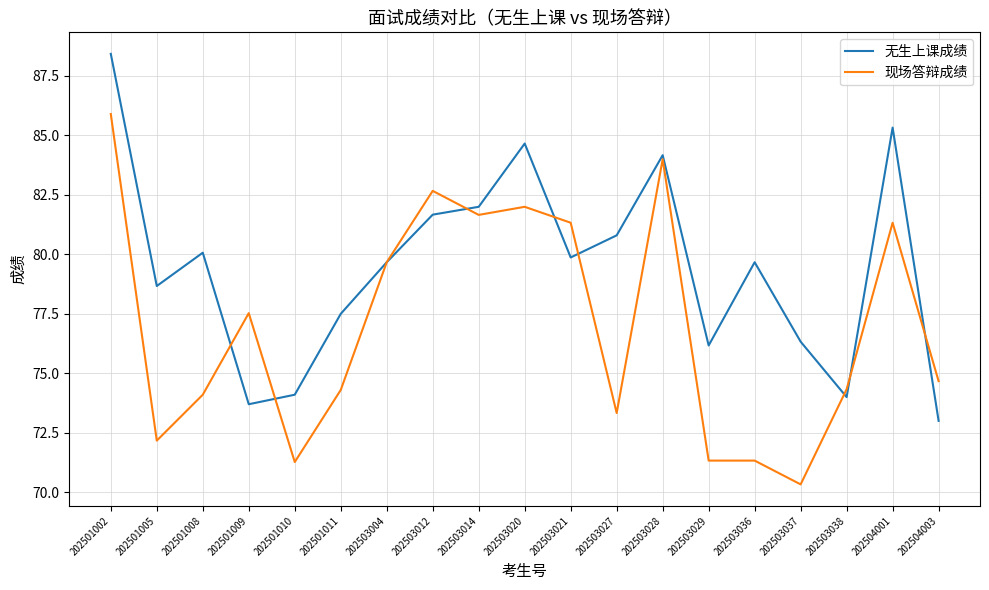

After their last crossing, which series has the higher values: 现场答辩成绩 or 无生上课成绩?

现场答辩成绩